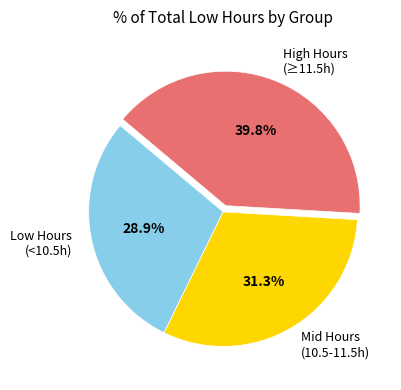

To the nearest percent, what is the difference between the largest and smallest slice percentages?

11%